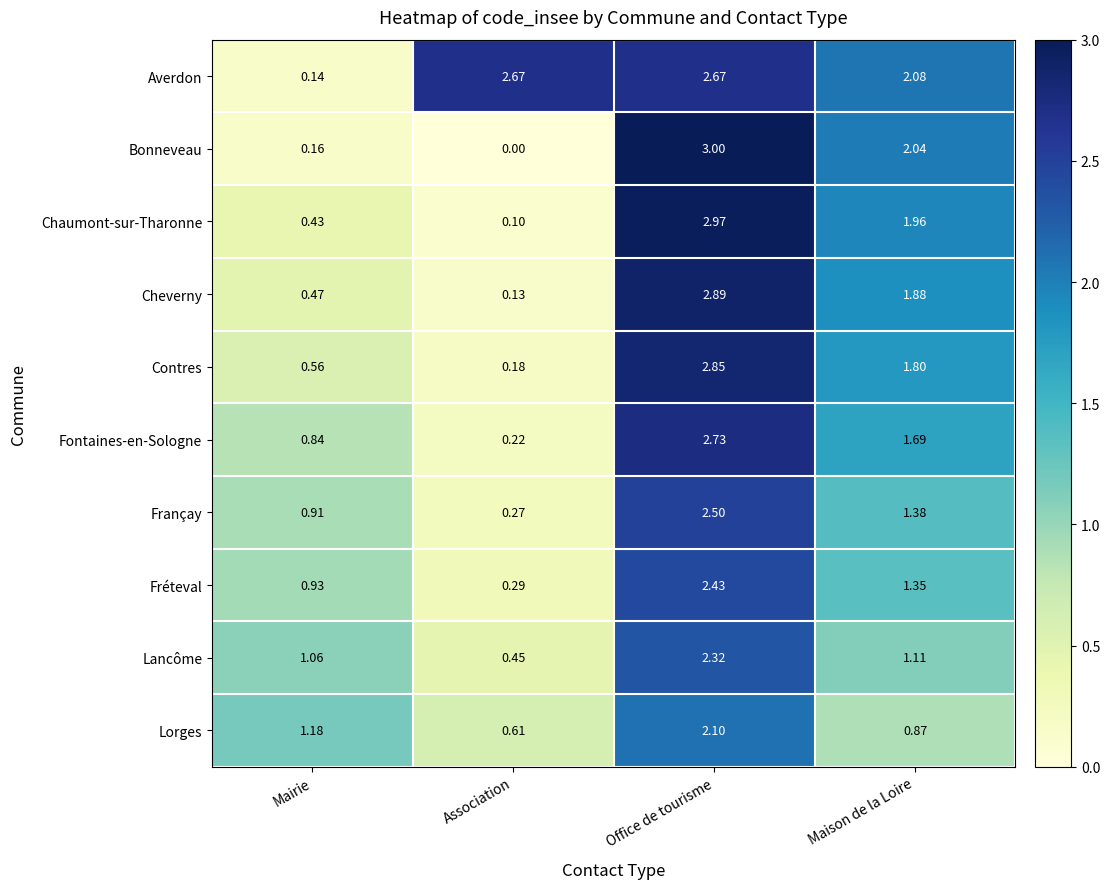

Rank the series by their maximum value, from lowest to highest.

Lorges, Lancôme, Fréteval, Françay, Averdon, Fontaines-en-Sologne, Contres, Cheverny, Chaumont-sur-Tharonne, Bonneveau